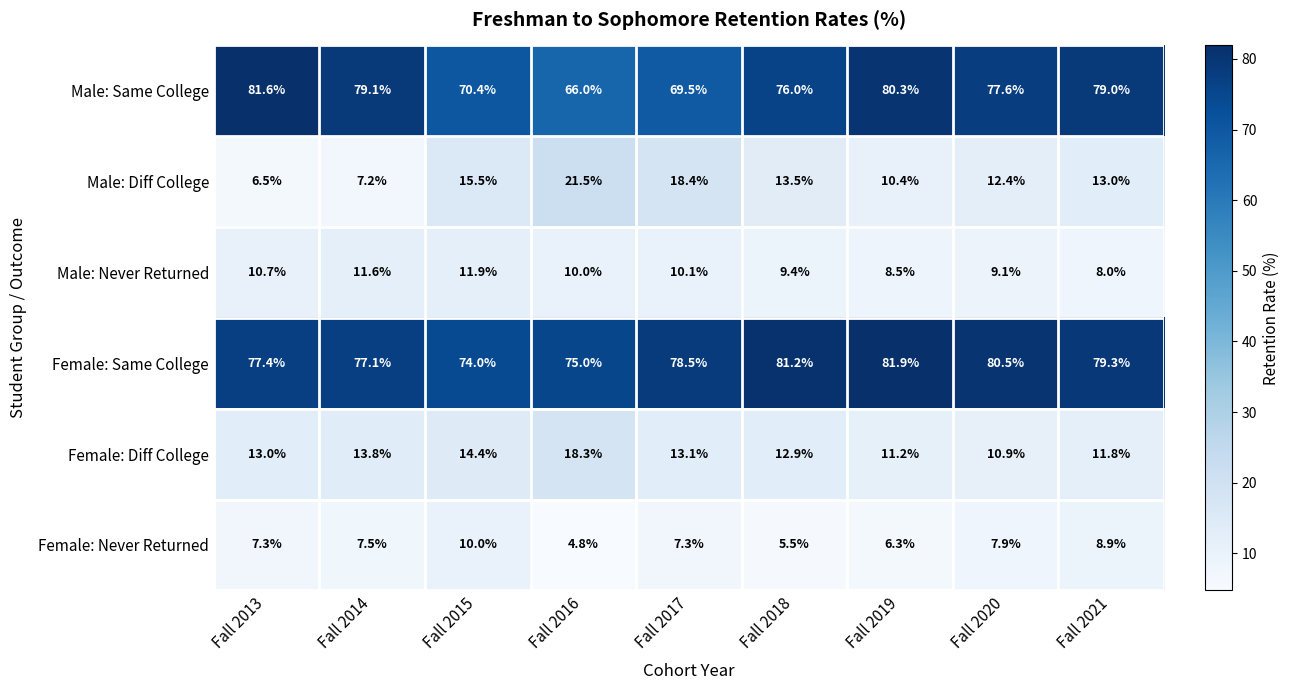

Rank the series at Fall 2013 from highest to lowest value.

Male: Same College, Female: Same College, Female: Diff College, Male: Never Returned, Female: Never Returned, Male: Diff College